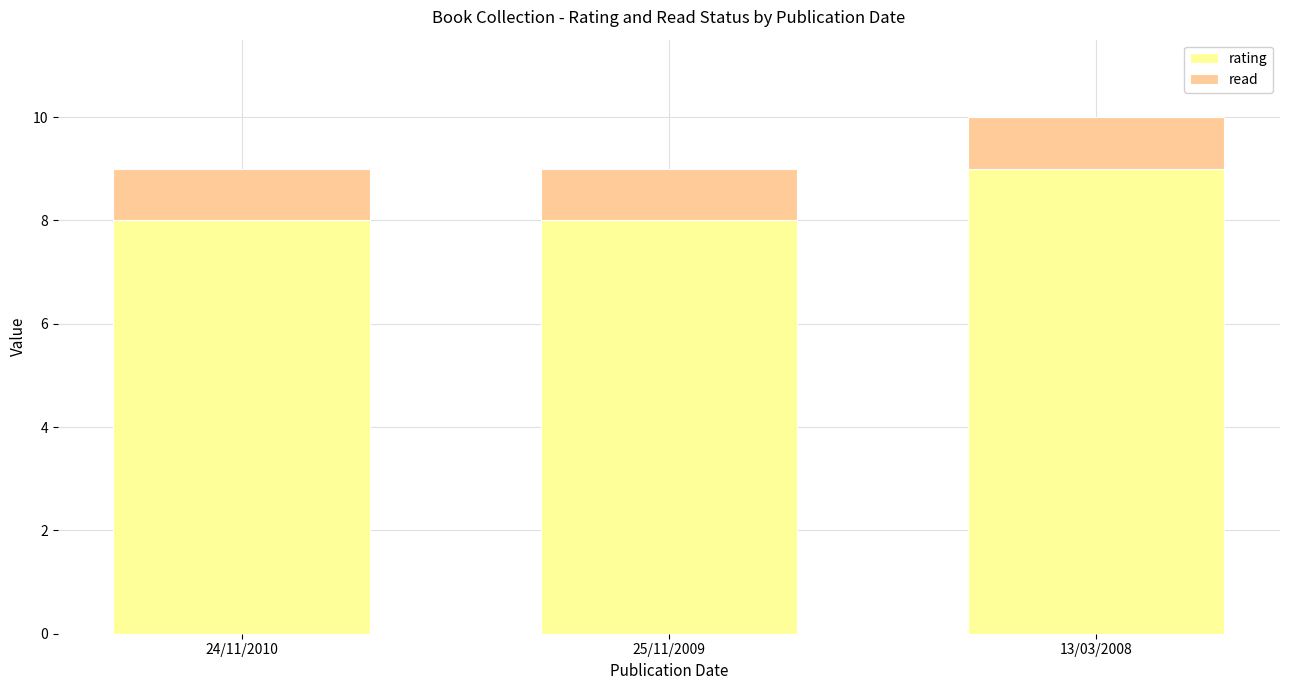

At which label does rating reach its peak?

13/03/2008